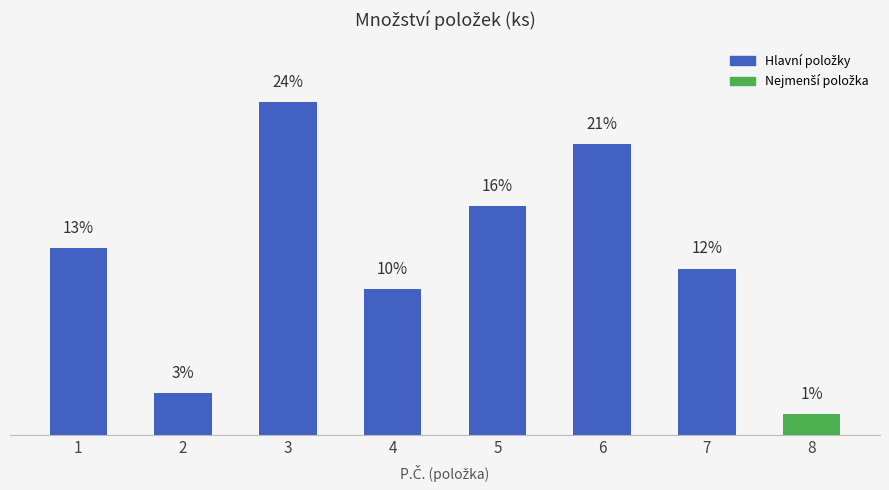

Are the bars horizontal?

No